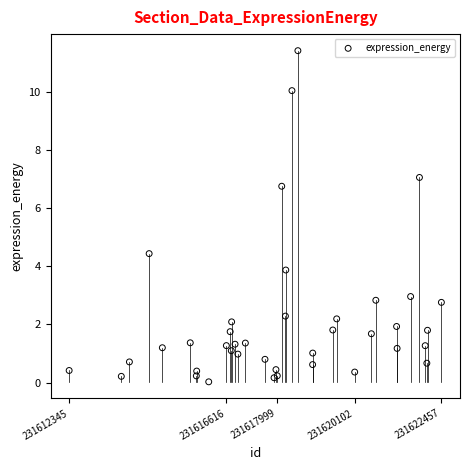

What Y value in the scatter plot is closest to 5?

4.4